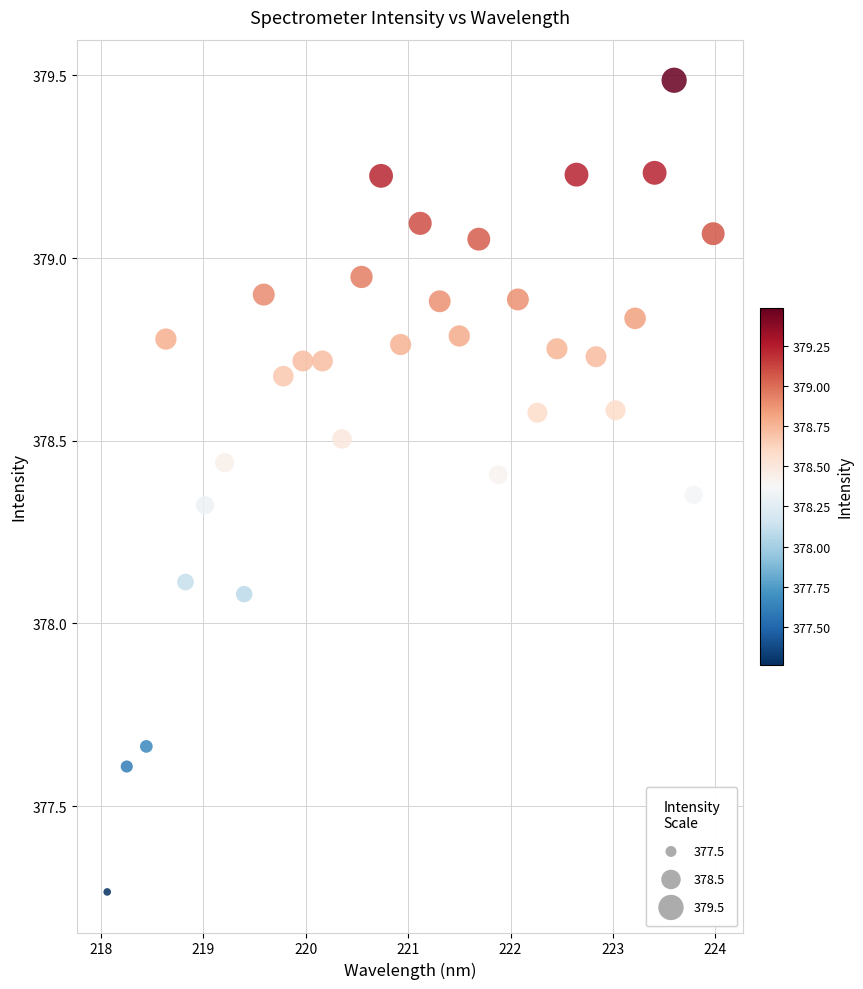

What is the range of X values (max minus min)?

5.9